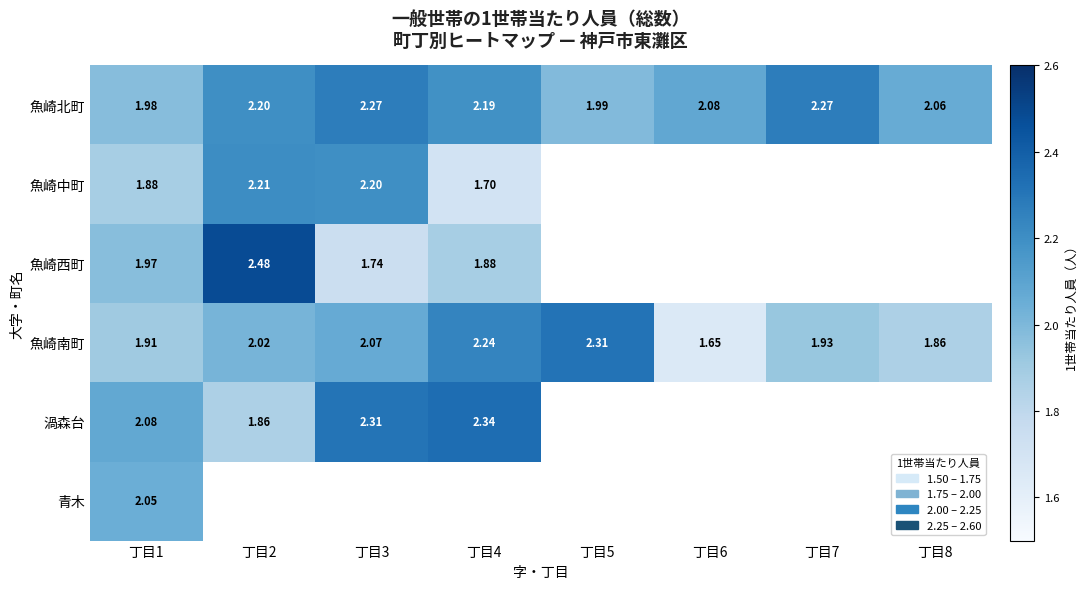

Which series has the largest total across all categories?

魚崎北町